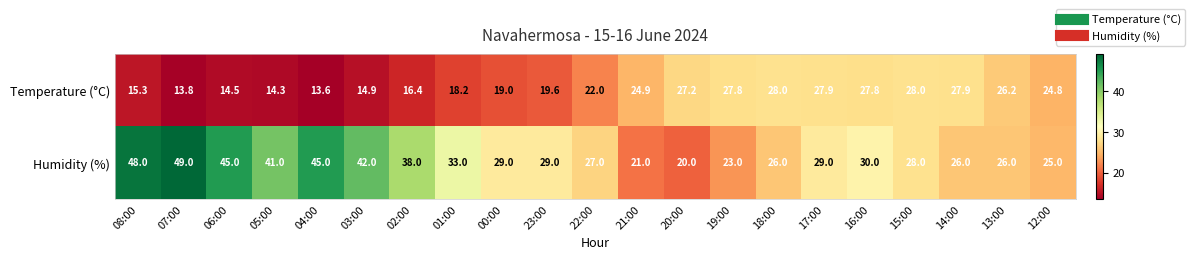

Rank the series by their average value, from highest to lowest.

Humidity (%), Temperature (°C)